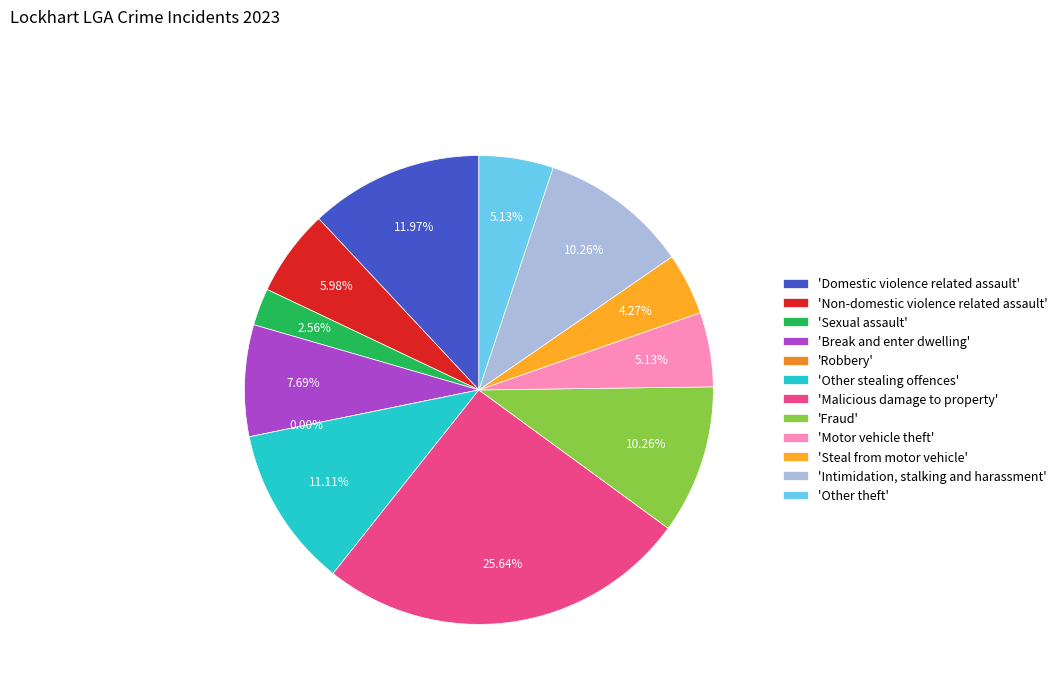

Is it true that Other stealing offences is 11% of the pie?

True